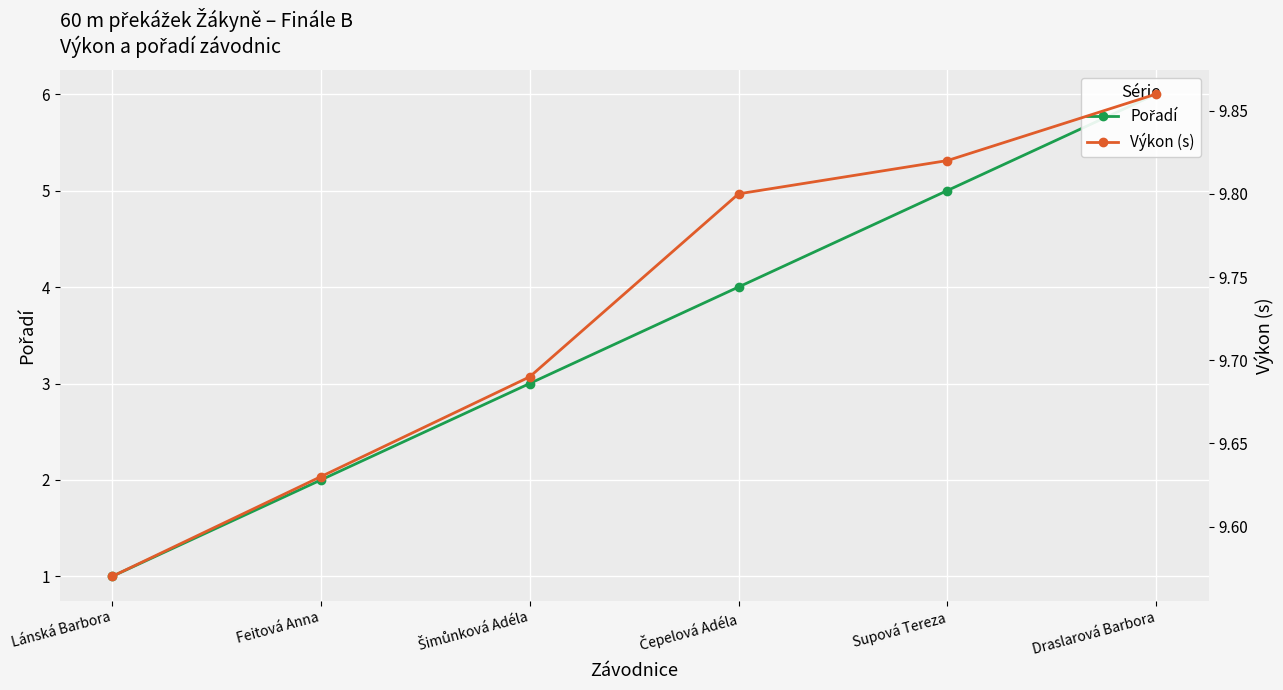

Reading left to right, list all the values displayed in this chart.

Pořadí: 1.0	2.0	3.0	4.0	5.0	6.0
Výkon (s): 9.6	9.6	9.7	9.8	9.8	9.9